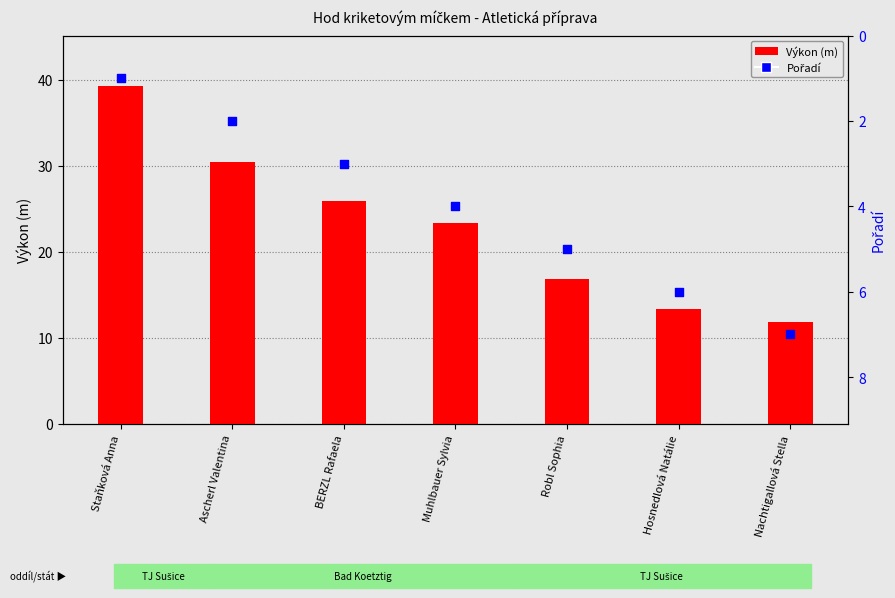

Which series contains the highest Y value?

Výkon (m)